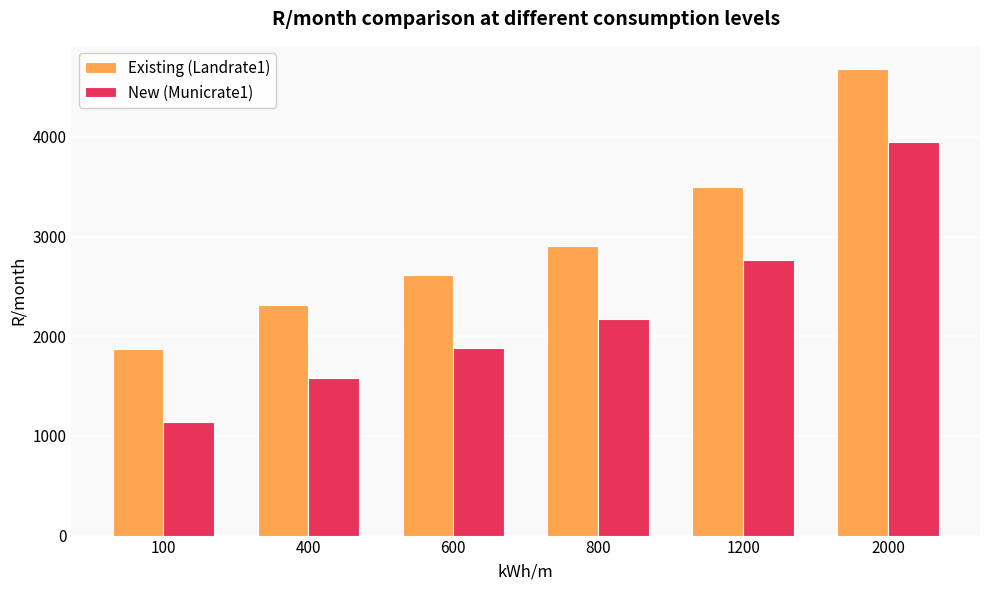

What is the average value of the New (Municrate1) series?

2247.2